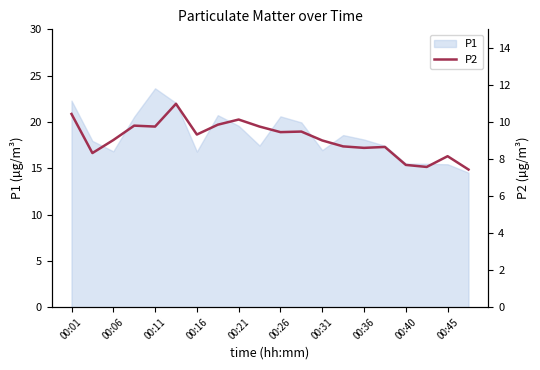

The value of P1 at 00:01 is 15.4. True or false?

False